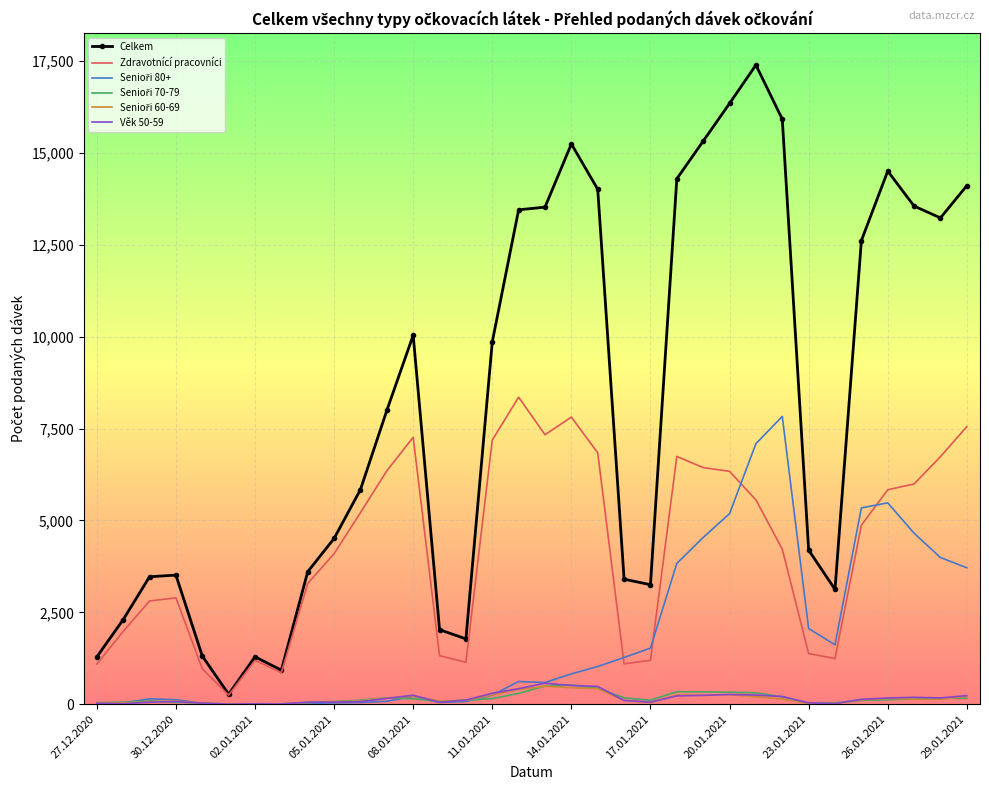

Which series has the widest spread of values?

Celkem